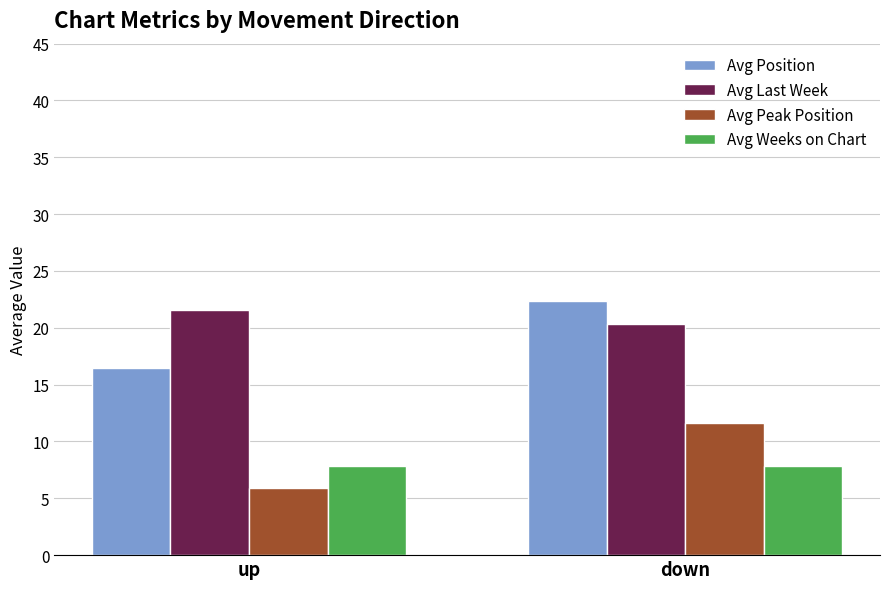

What is the sum of all Avg Position values?

38.9